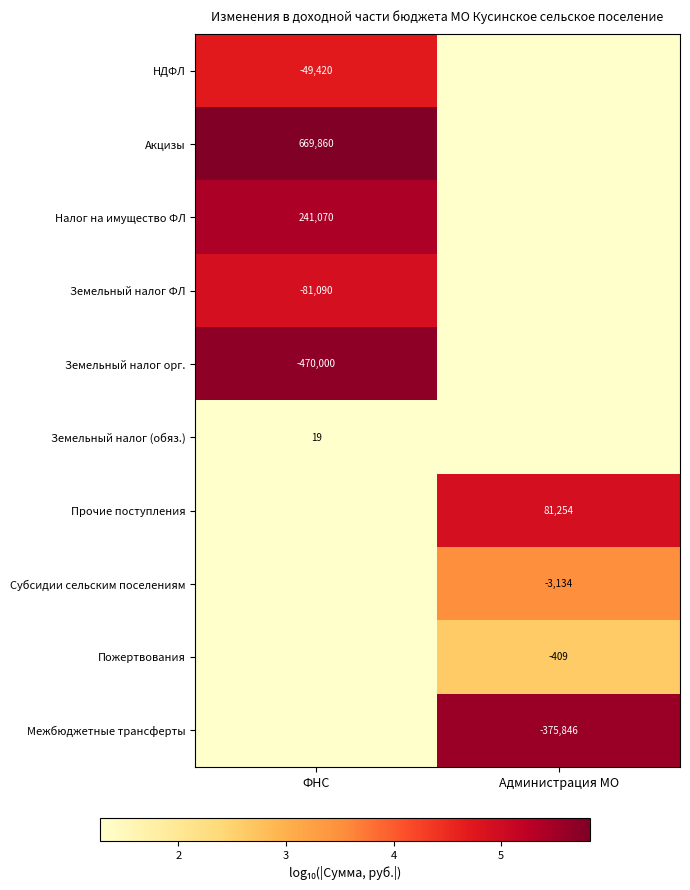

The Земельный налог орг. series shows -470000 at ФНС. True or false?

True